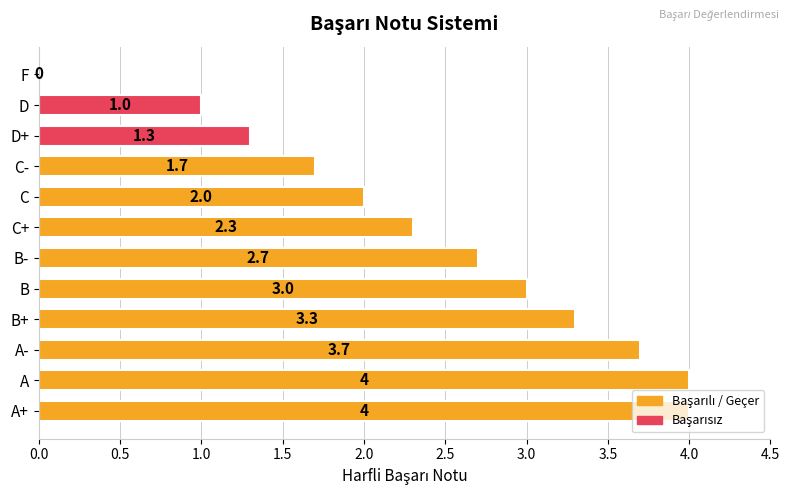

The chart shows a value of 3.7 at A-. True or false?

True